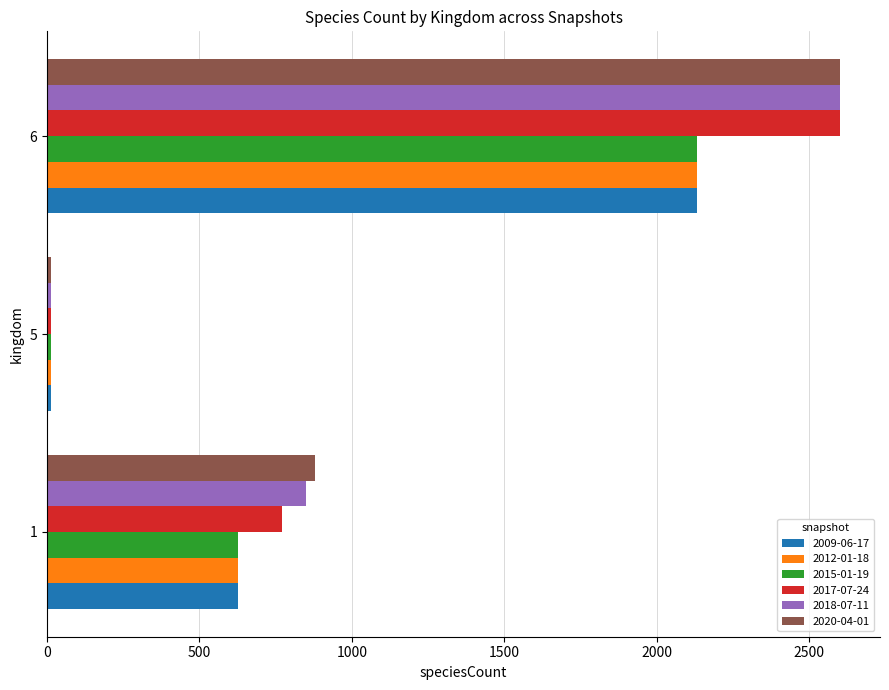

At which label is 2020-04-01 closest to 1307?

1